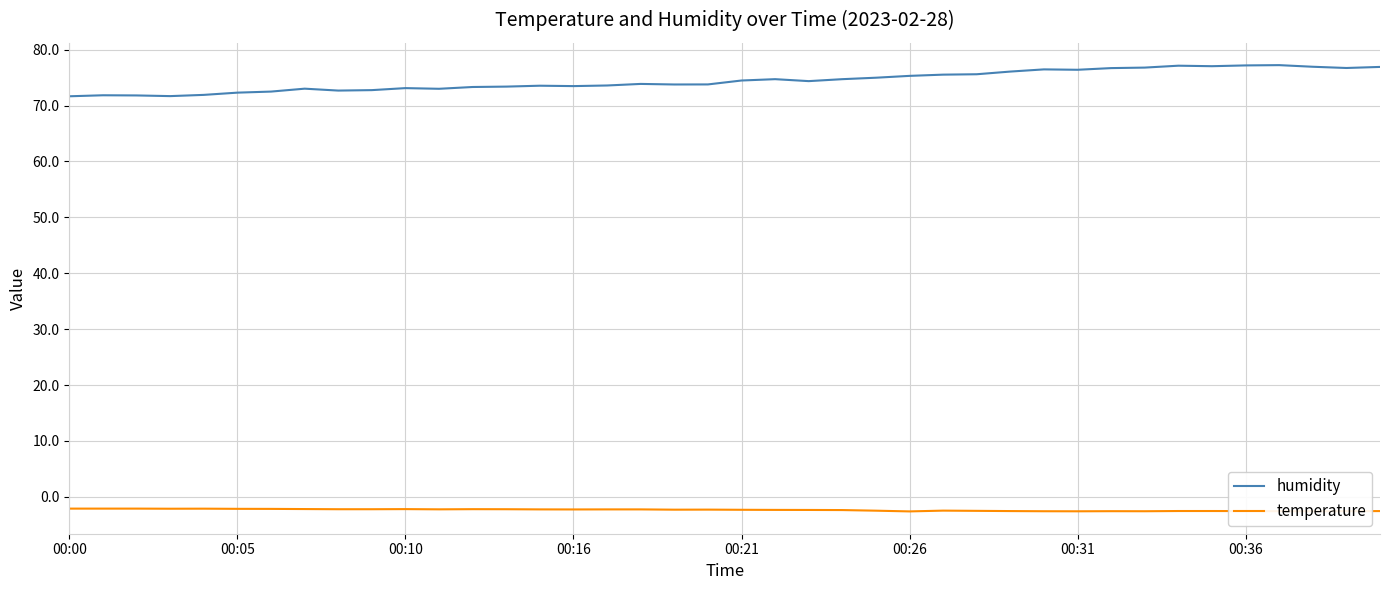

How many lines are shown in the chart?

2